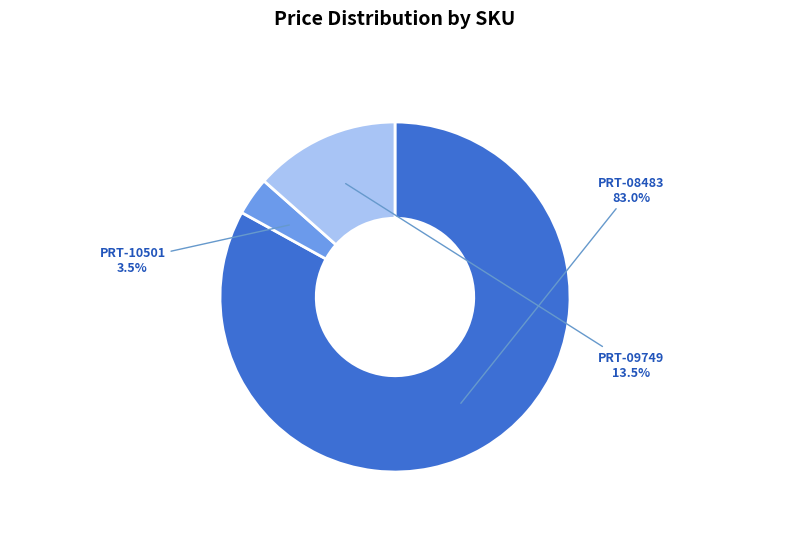

Count the number of slices in the pie.

3